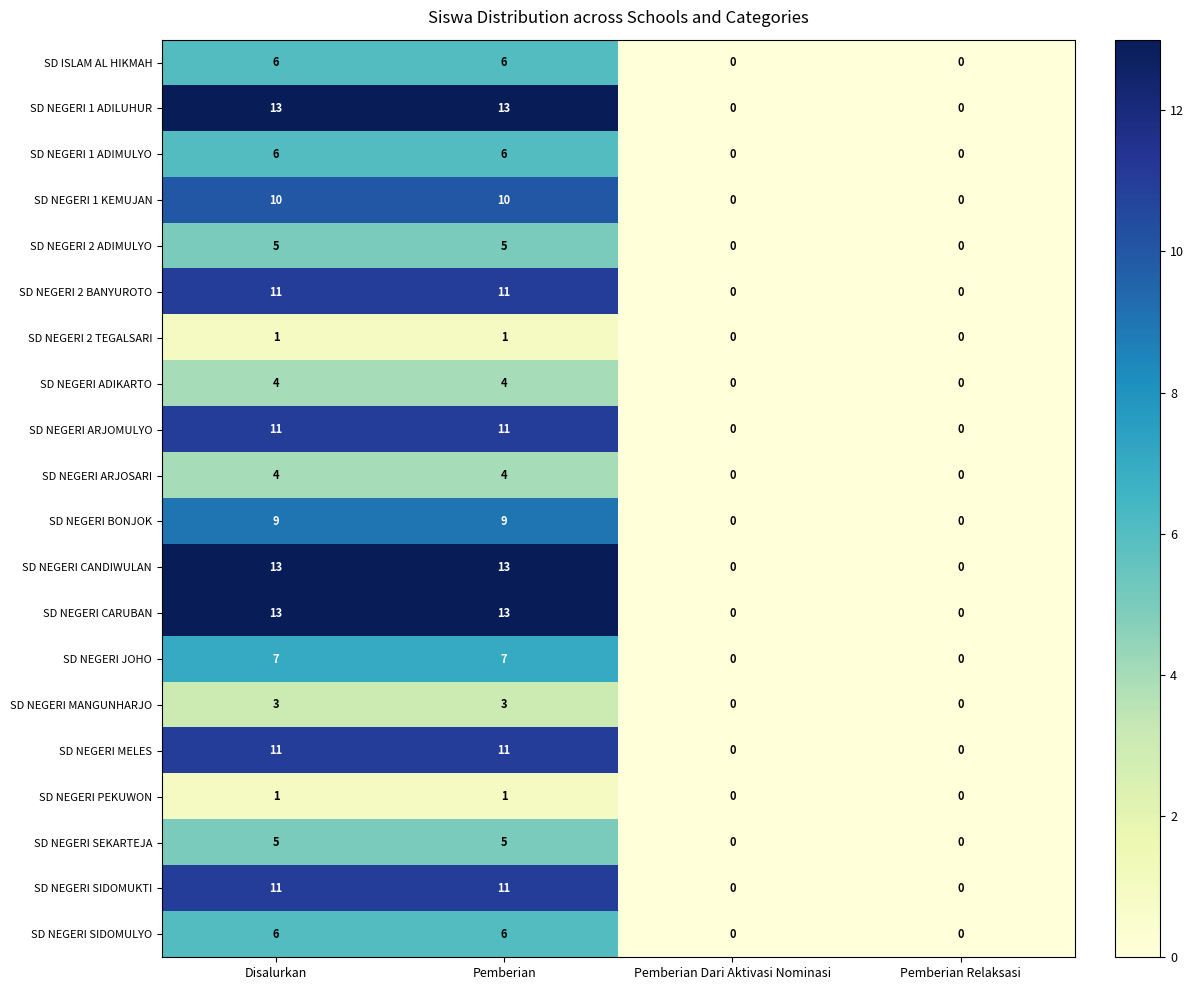

Is the value of SD NEGERI MANGUNHARJO at Pemberian Relaksasi greater than the value of SD NEGERI CANDIWULAN at Pemberian?

No